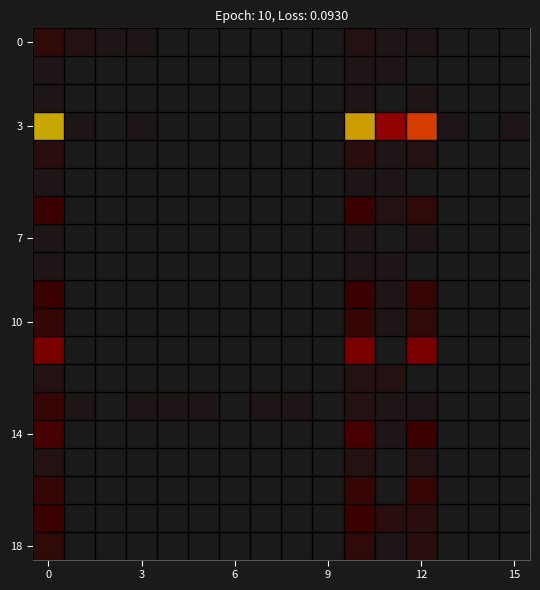

Which series has the largest range (max minus min)?

3